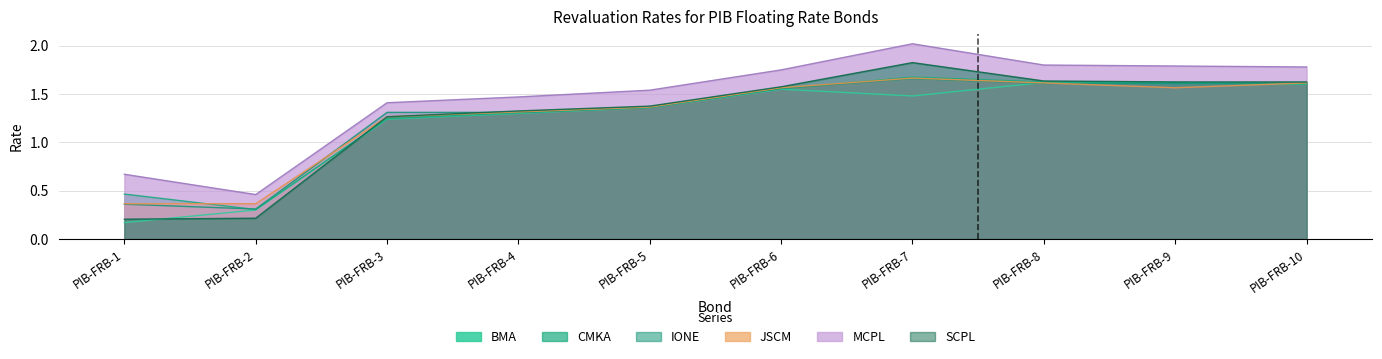

What is the approximate value of MCPL at PIB-FRB-5?

1.5